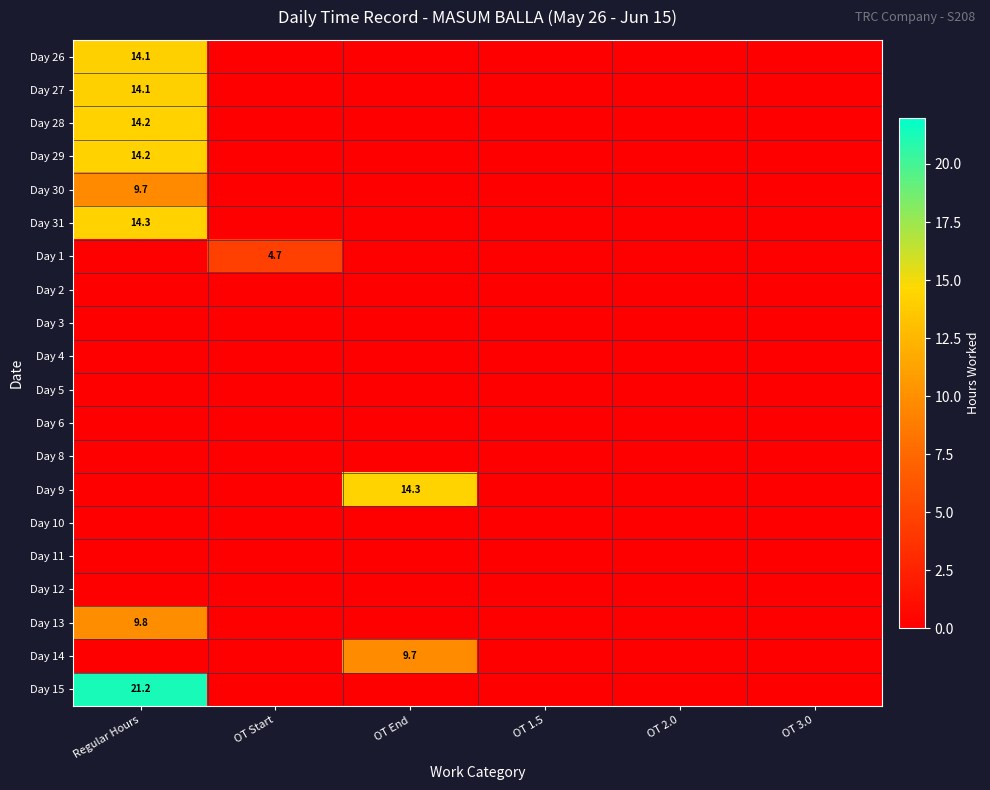

Rank the series by their maximum value, from highest to lowest.

Day 15, Day 9, Day 31, Day 28, Day 29, Day 27, Day 26, Day 13, Day 14, Day 30, Day 1, Day 2, Day 3, Day 4, Day 5, Day 6, Day 8, Day 10, Day 11, Day 12